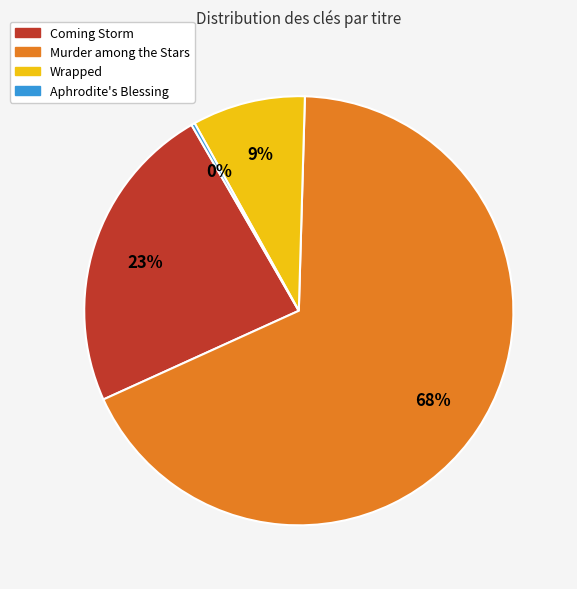

Is it true that Murder among the Stars is 68% of the pie?

True